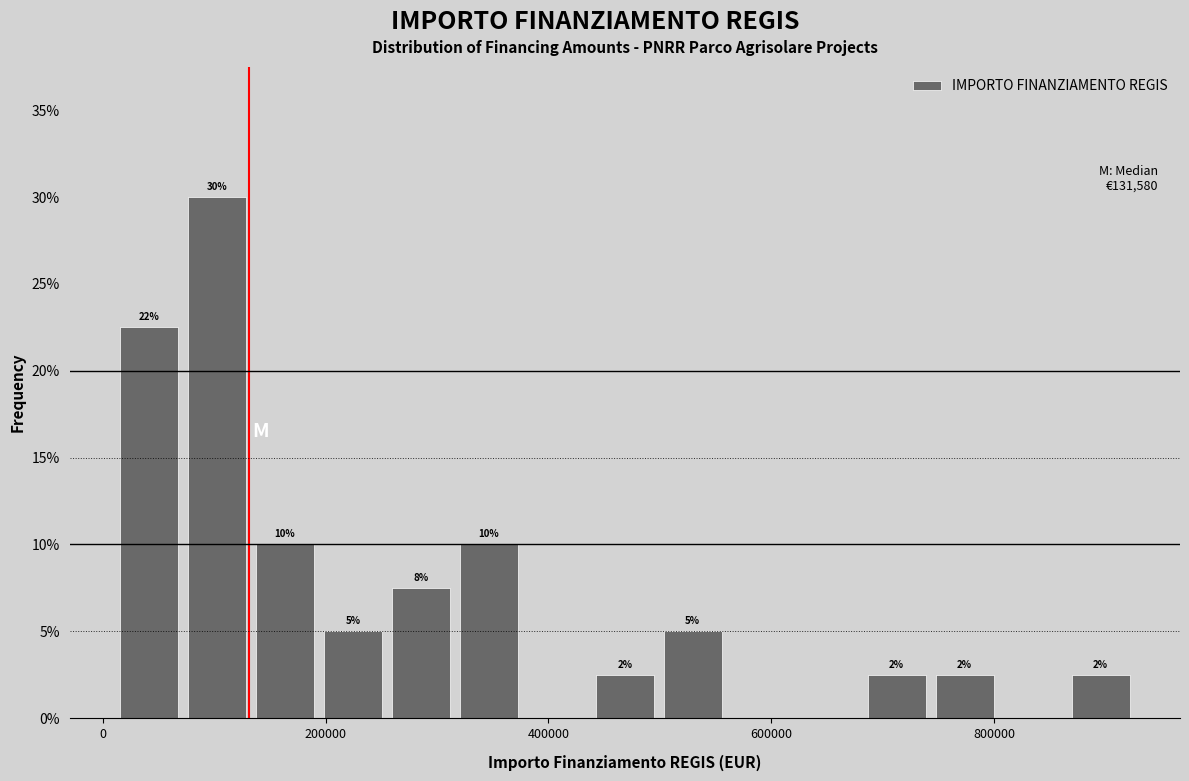

Around what value on the x-axis is the tallest bar? Give the approximate position of its centre, as read against the axis.

100000